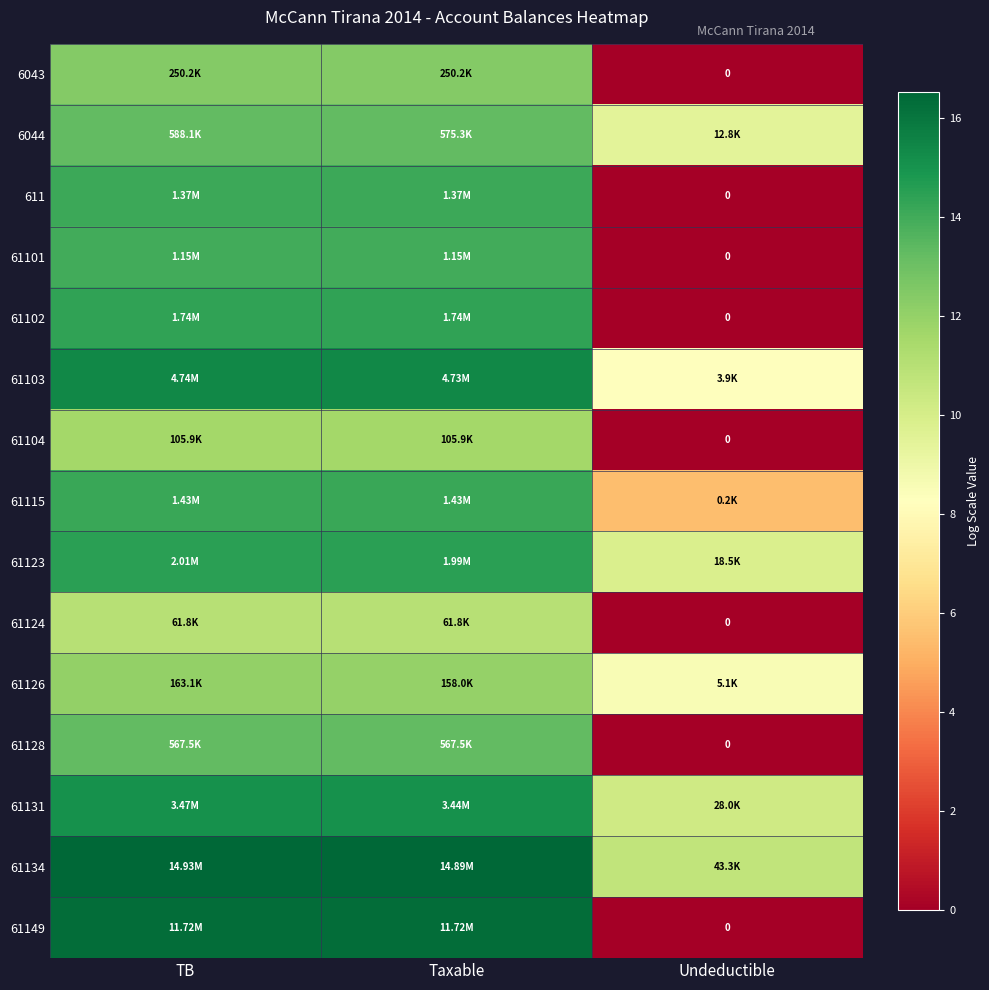

What is the maximum value for 61102?

14.4